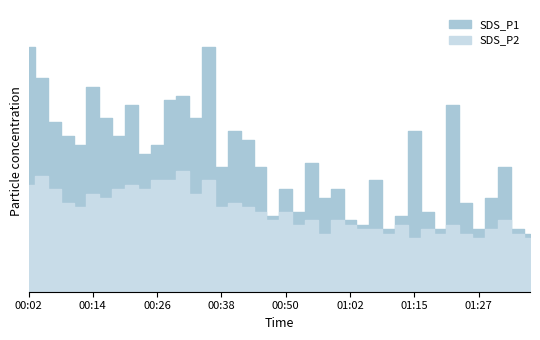

Which series changed the most between 00:16 and 00:50?

SDS_P1